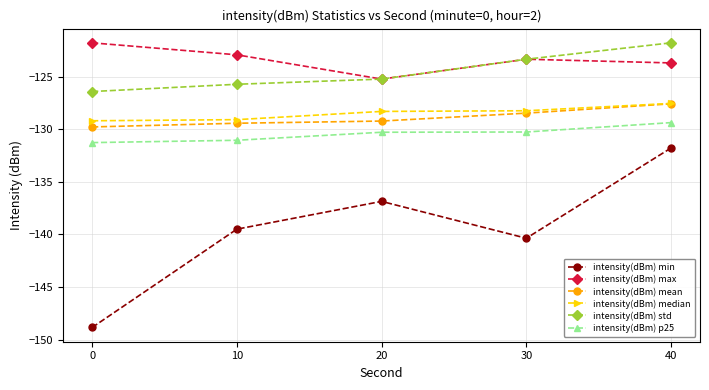

Where is intensity(dBm) max nearest to the value -123?

10